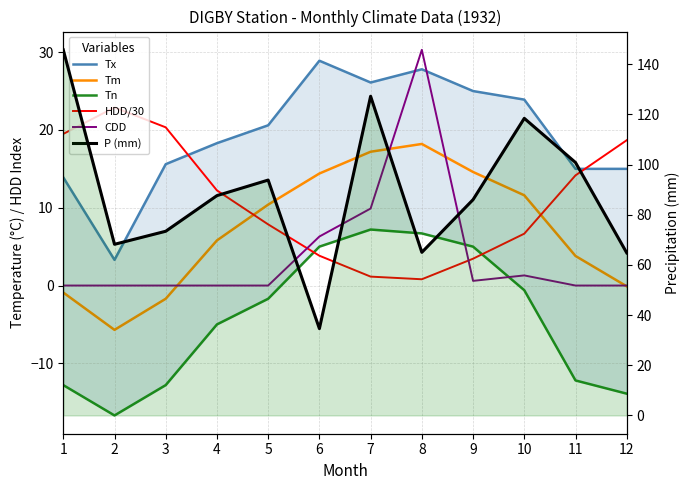

True or false: Tx and P (mm) intersect in this chart.

False